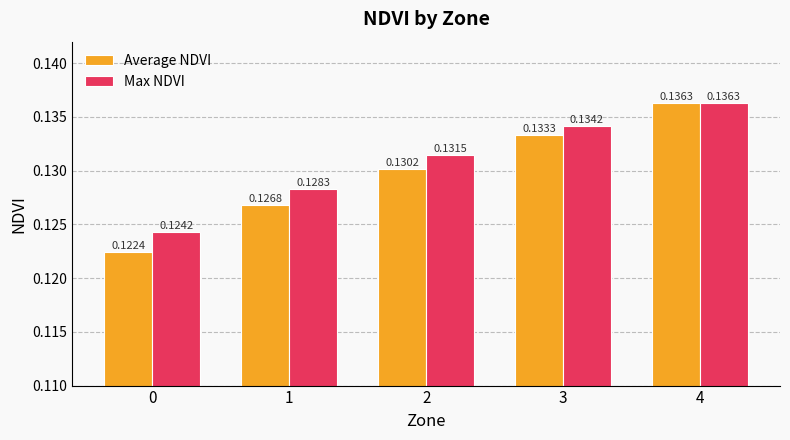

How many groups of bars are there?

5